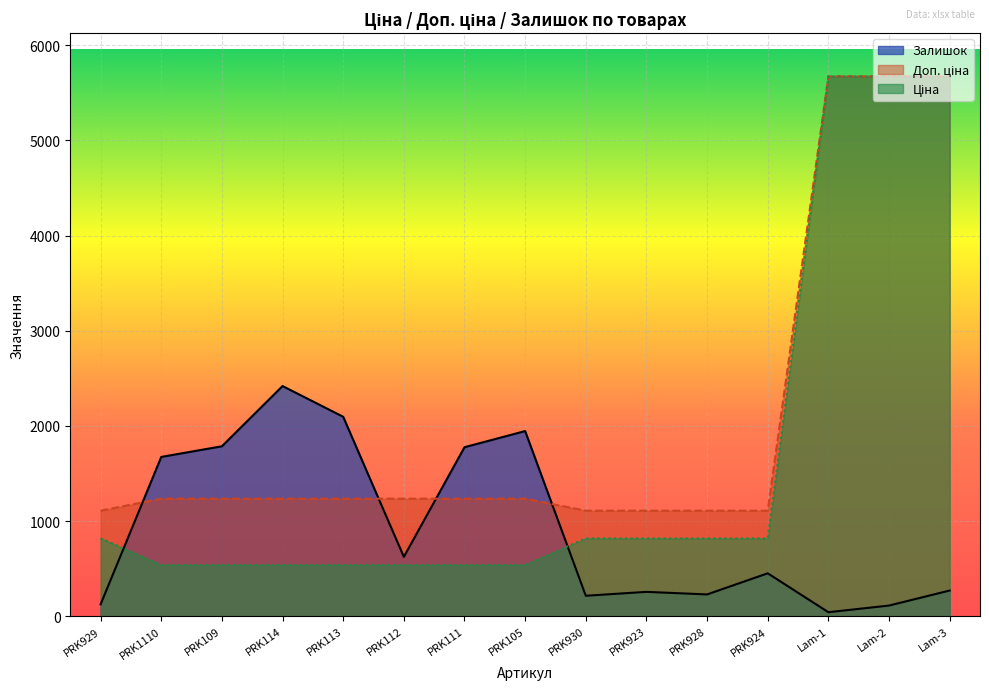

What is the spread (max minus min) of values at PRK112?

696.4